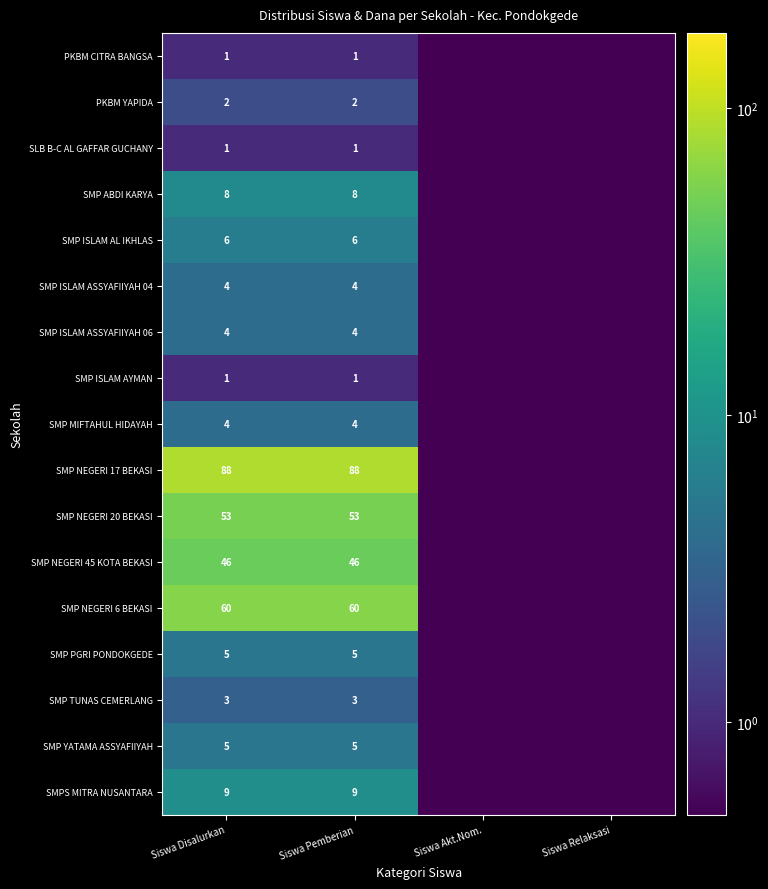

What is the total value across all series at Siswa Pemberian?

300.0